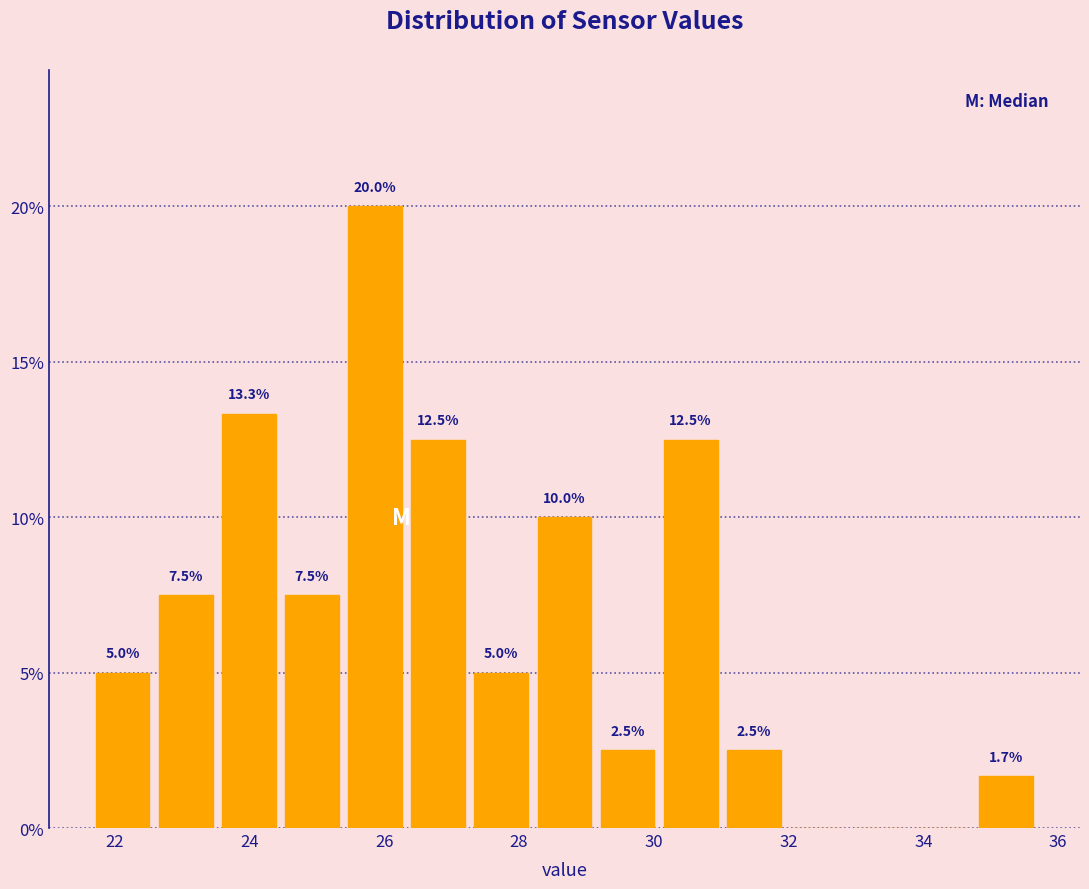

Which range on the x-axis has the tallest bar?

25.4 to 26.4